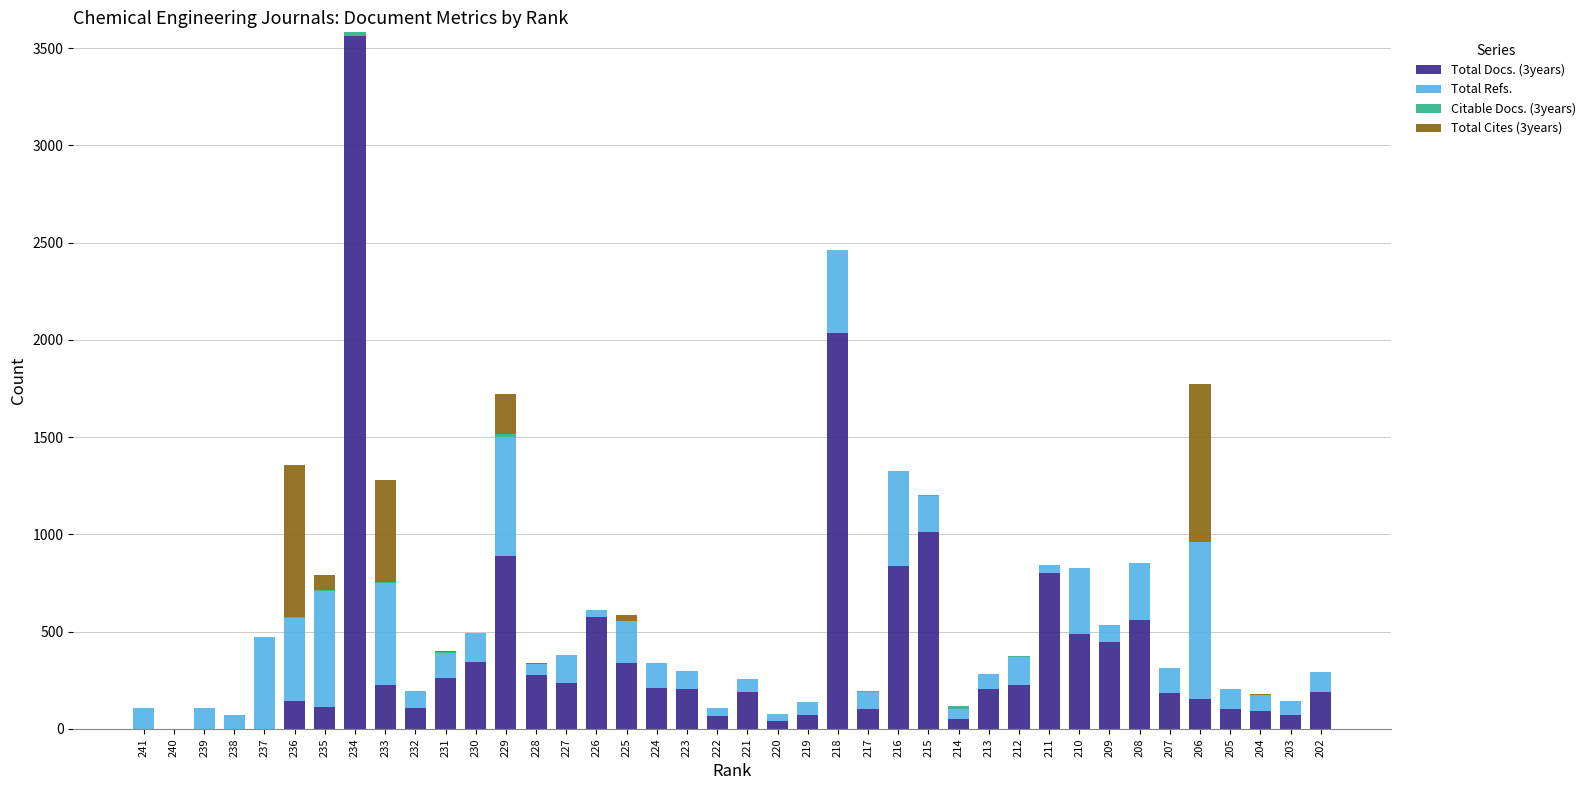

How many categories are shown in the chart?

40